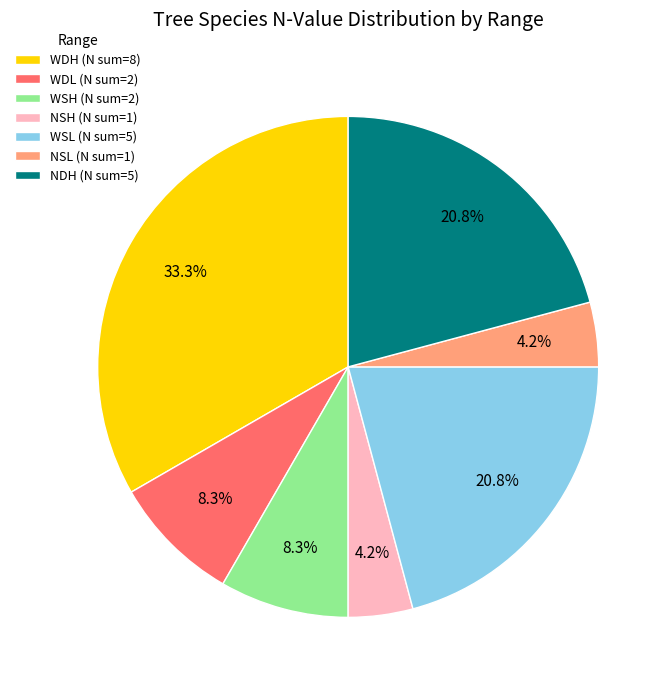

How many slices are in this pie chart?

7